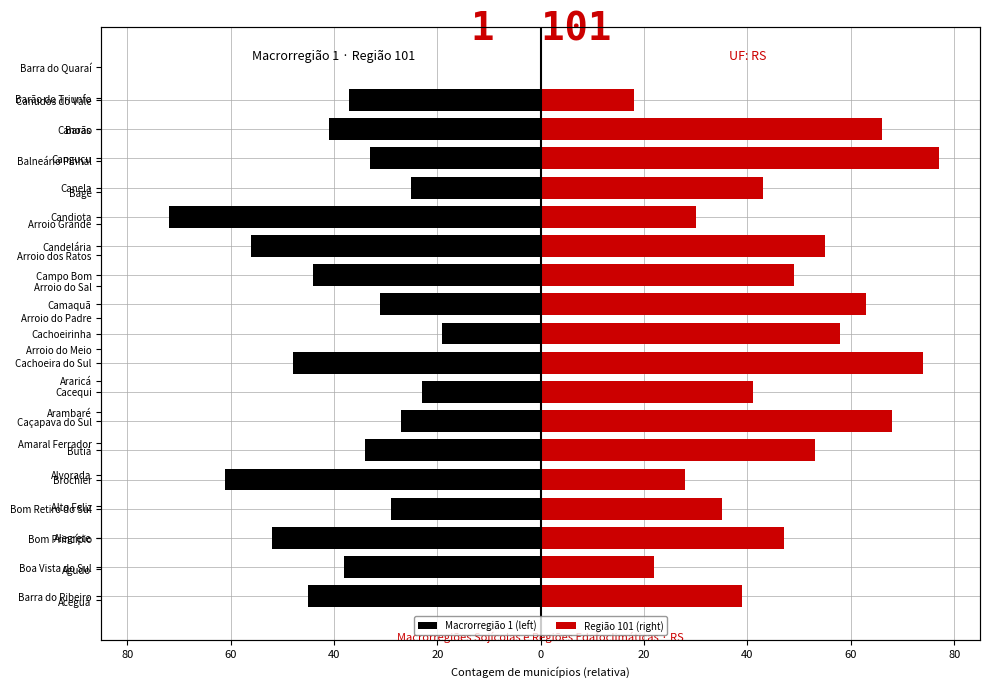

What is the lowest value of the Macrorregião 1 (left) series?

-72